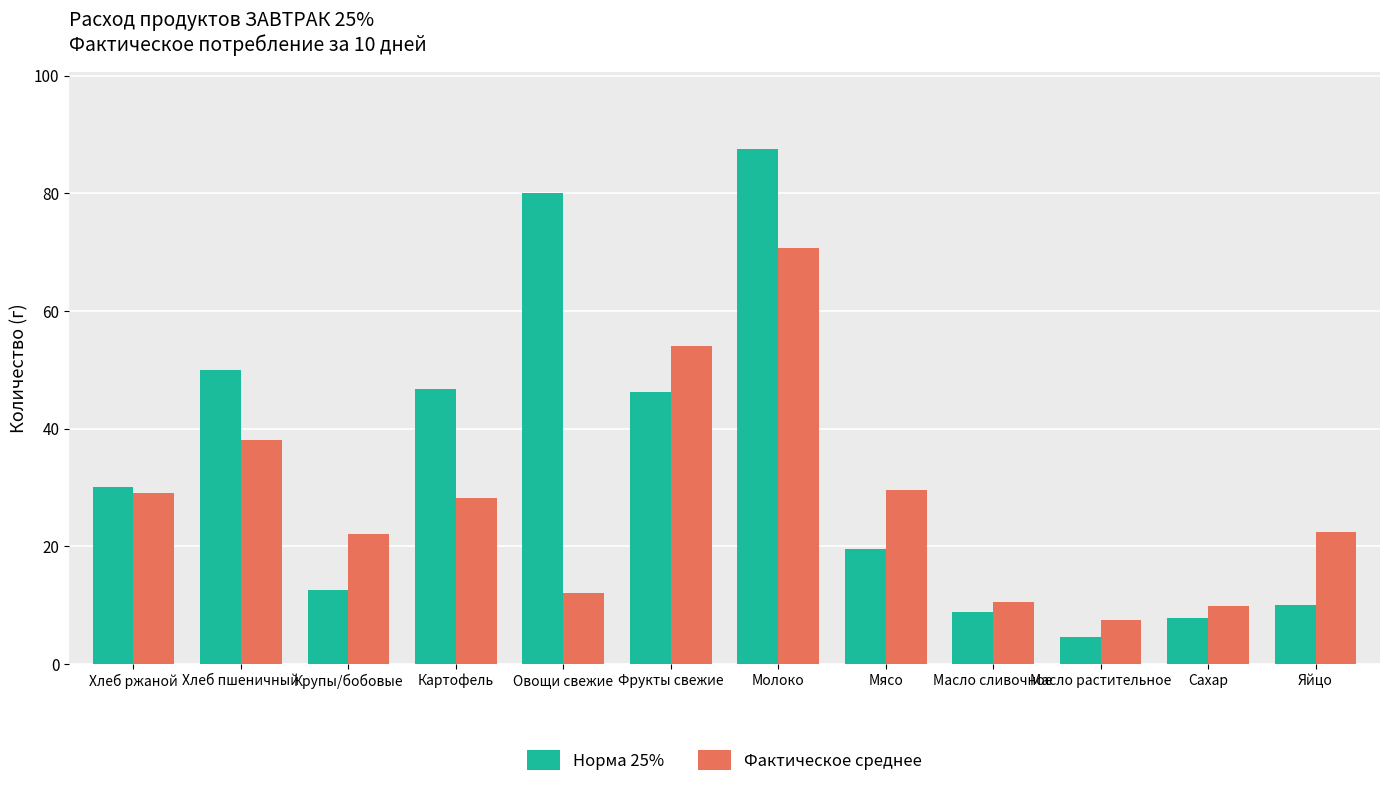

What is the sum of the Фактическое среднее values at Сахар and Хлеб пшеничный?

47.9